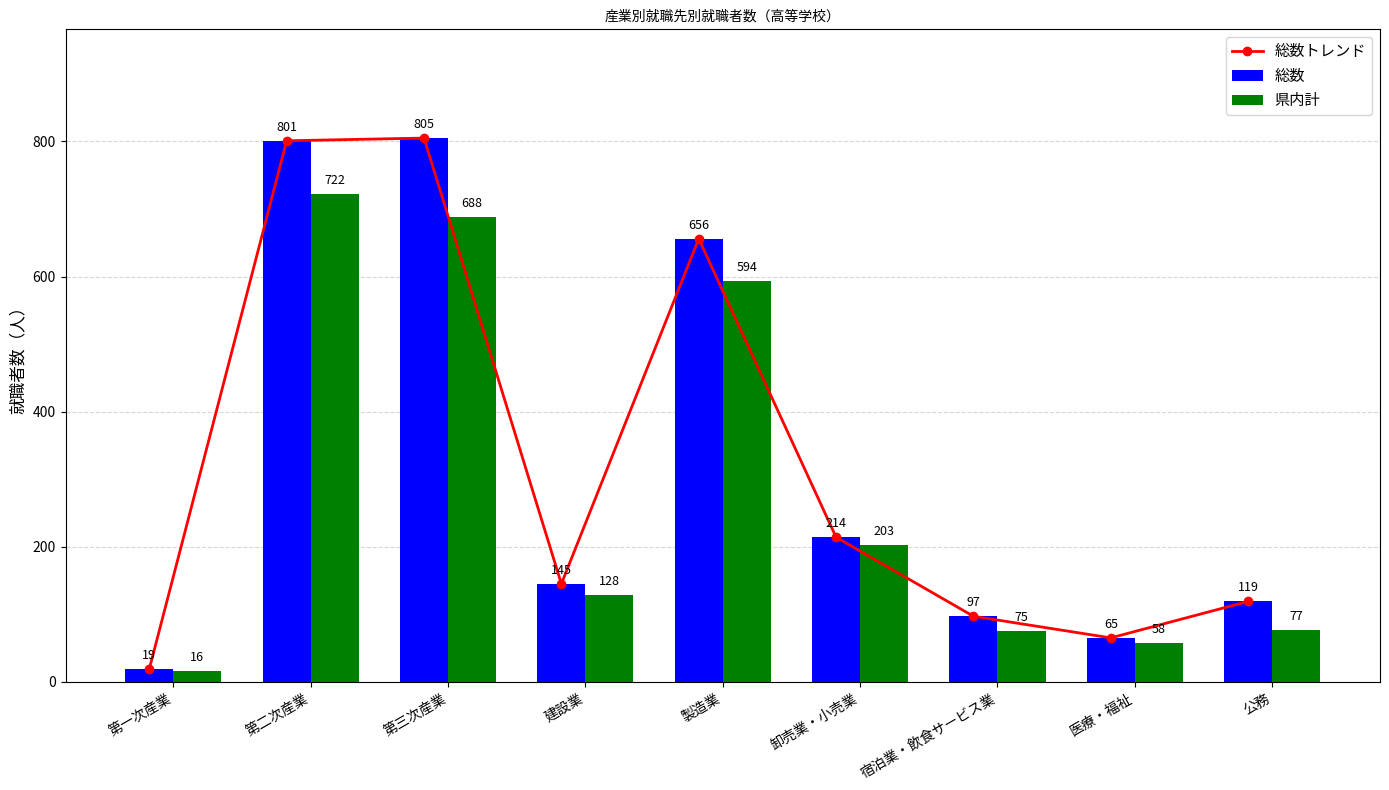

At which category is the sum across all series the highest?

第二次産業